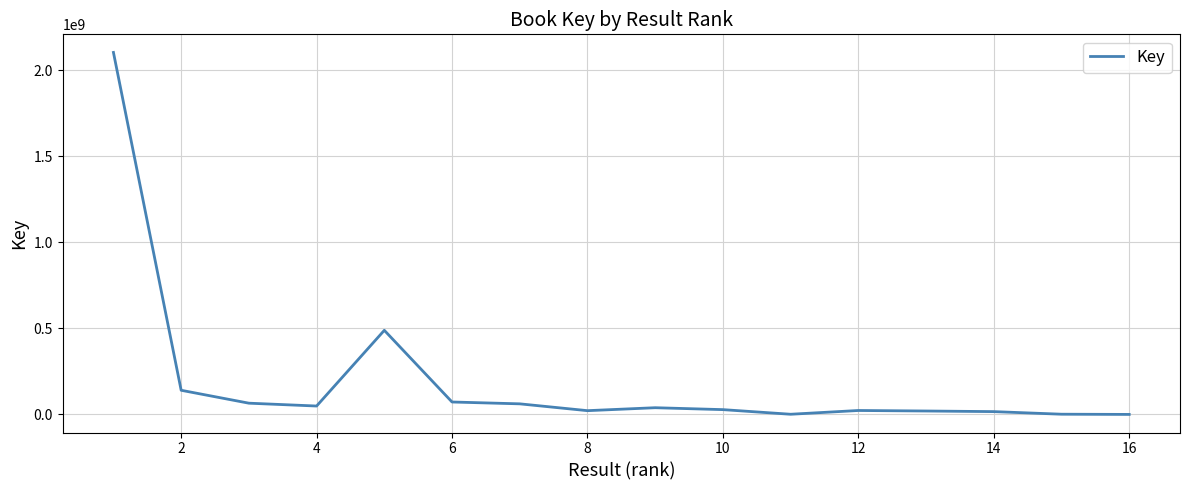

What is the difference between the maximum and minimum values?

2102056821